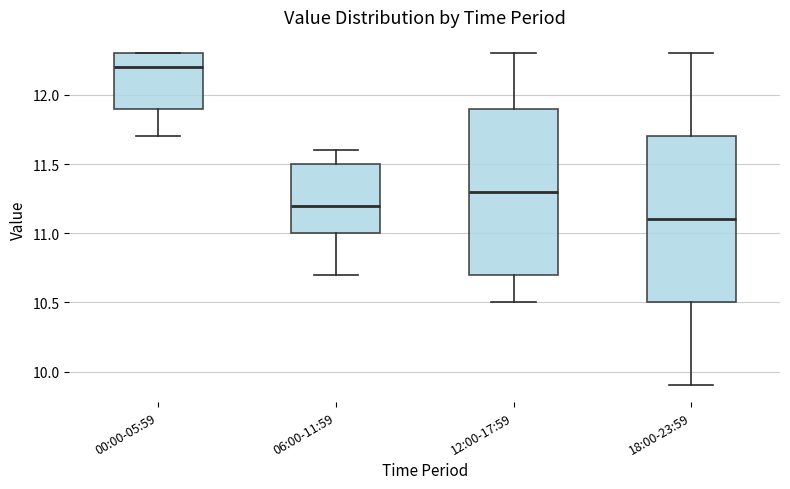

Where does the lower whisker of the box for 00:00-05:59 end on the y-axis? The values are not printed on the chart, so give them approximately, as read against the axis.

11.7